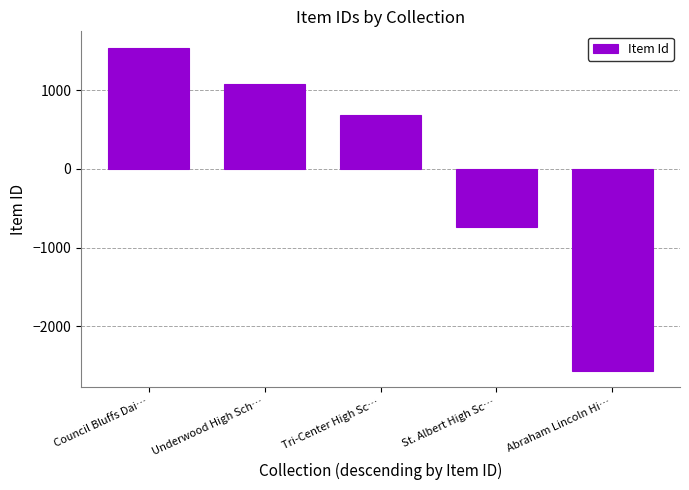

How many data points does each series have?

5